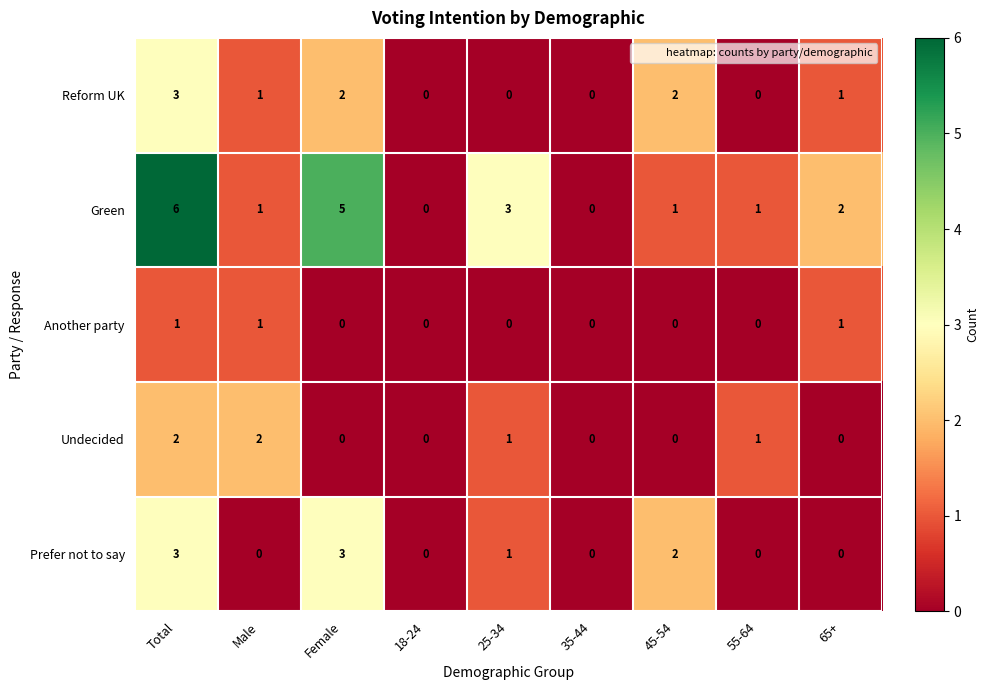

Which series has the widest spread of values?

Green